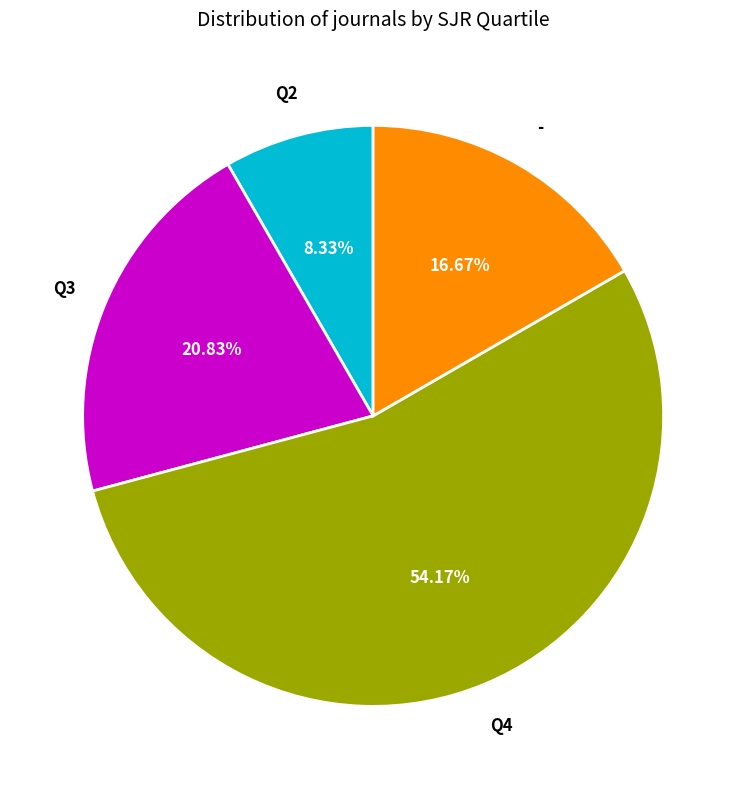

Is there any slice that represents more than half of the pie?

Yes